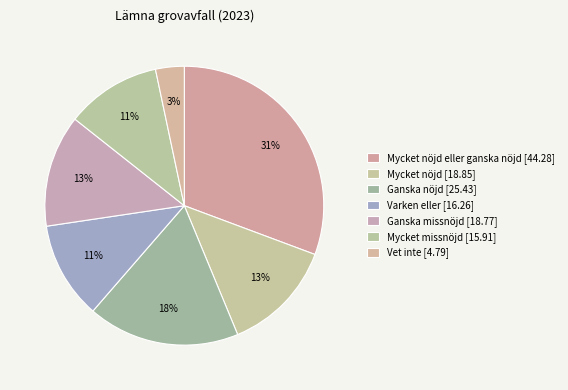

Which slice is the smallest?

Vet inte